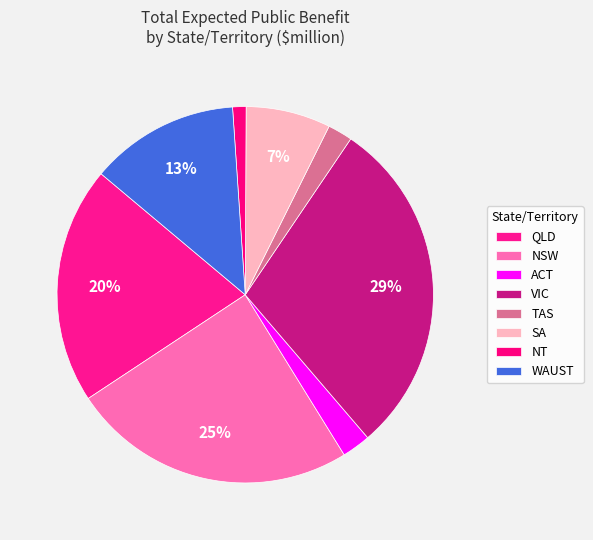

True or false: VIC accounts for 29% of the total.

True